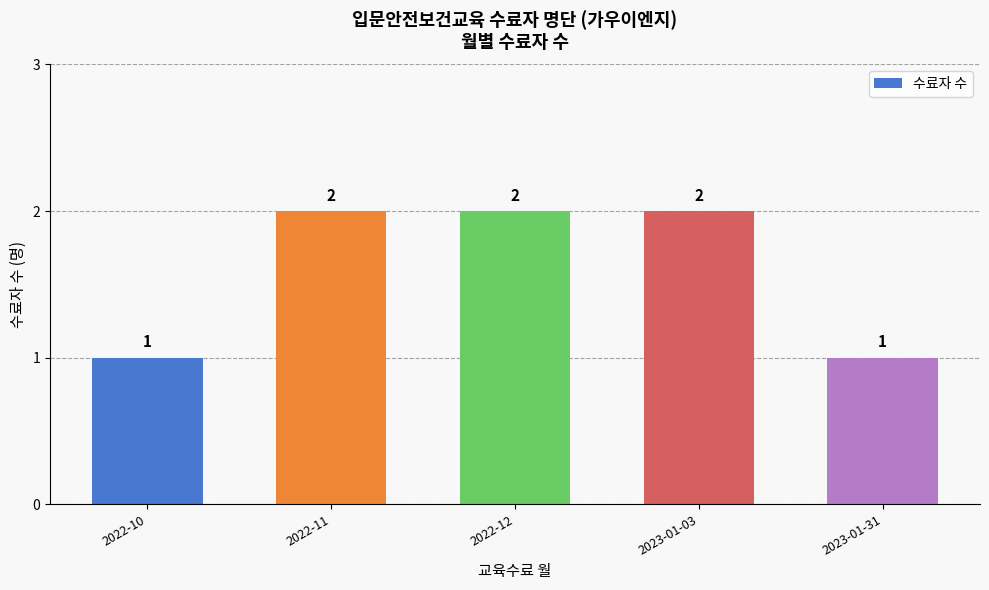

Count the number of data series in this chart.

1